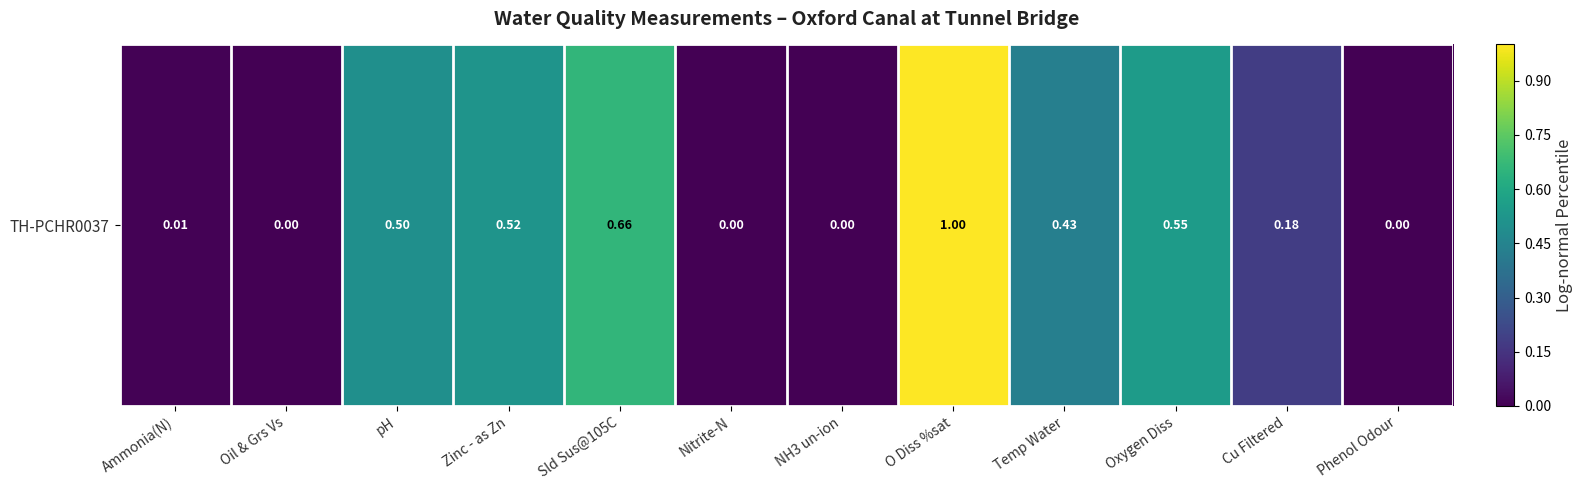

The chart shows a value of 0.0 at NH3 un-ion. True or false?

True